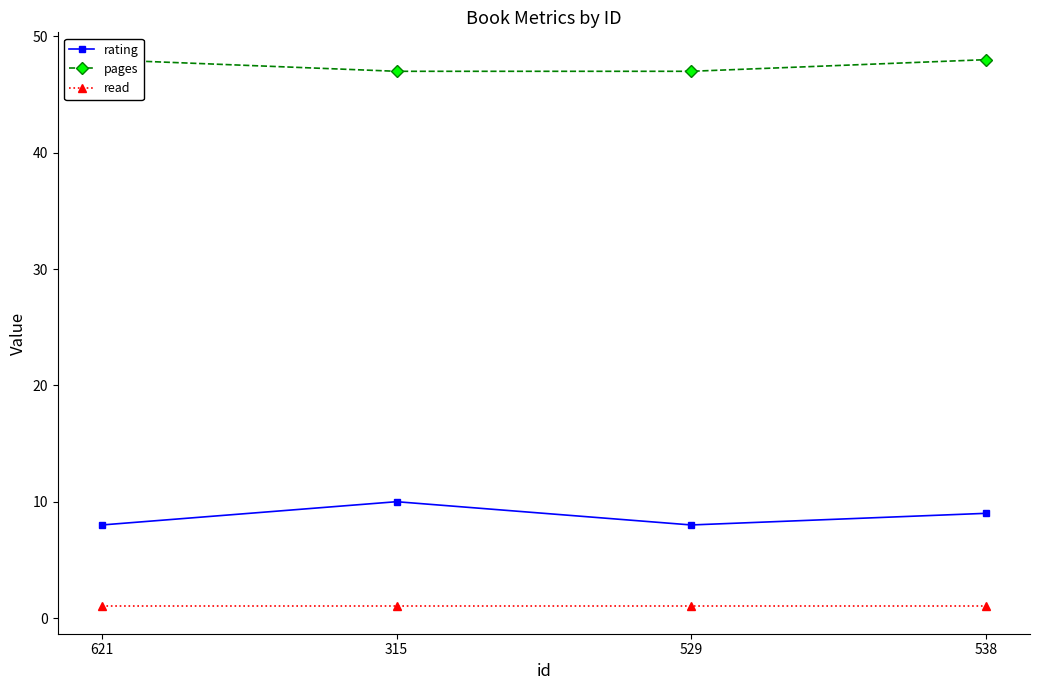

Reading right to left, what are all the values shown in this chart?

rating: 9	8	10	8
pages: 48	47	47	48
read: 1	1	1	1